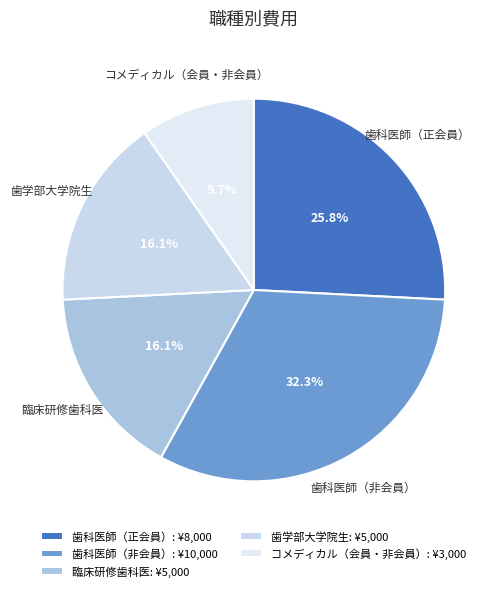

How much of the chart is everything except 臨床研修歯科医?

83.9%